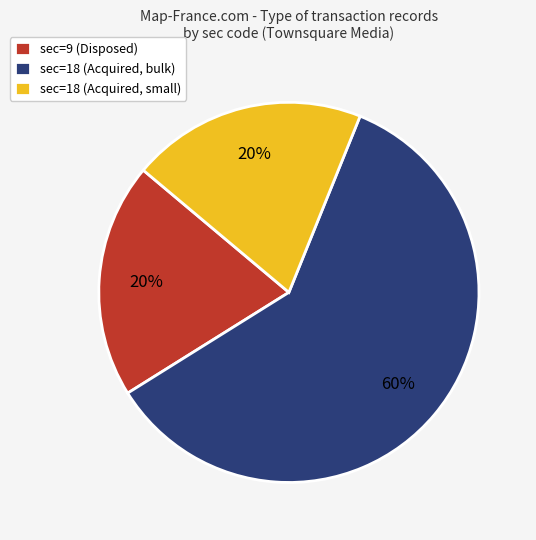

What is the majority slice?

sec=18 (Acquired, bulk)